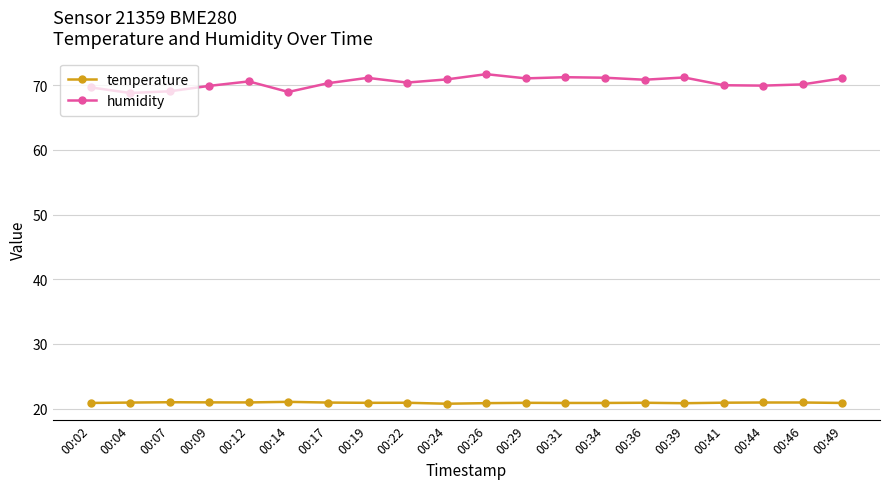

True or false: temperature and humidity cross at least once.

False